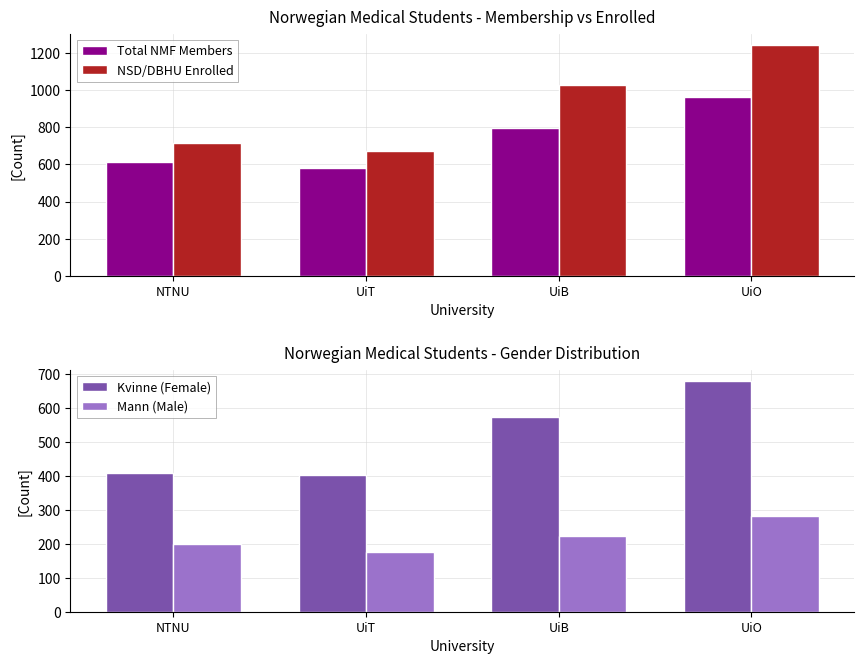

The NSD/DBHU Enrolled series shows 1778 at UiO. True or false?

False